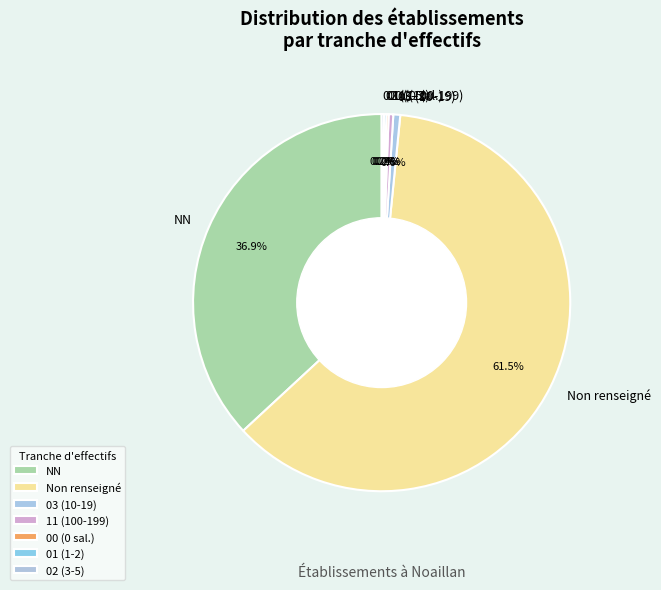

Which slice represents more than half of the pie?

Non renseigné